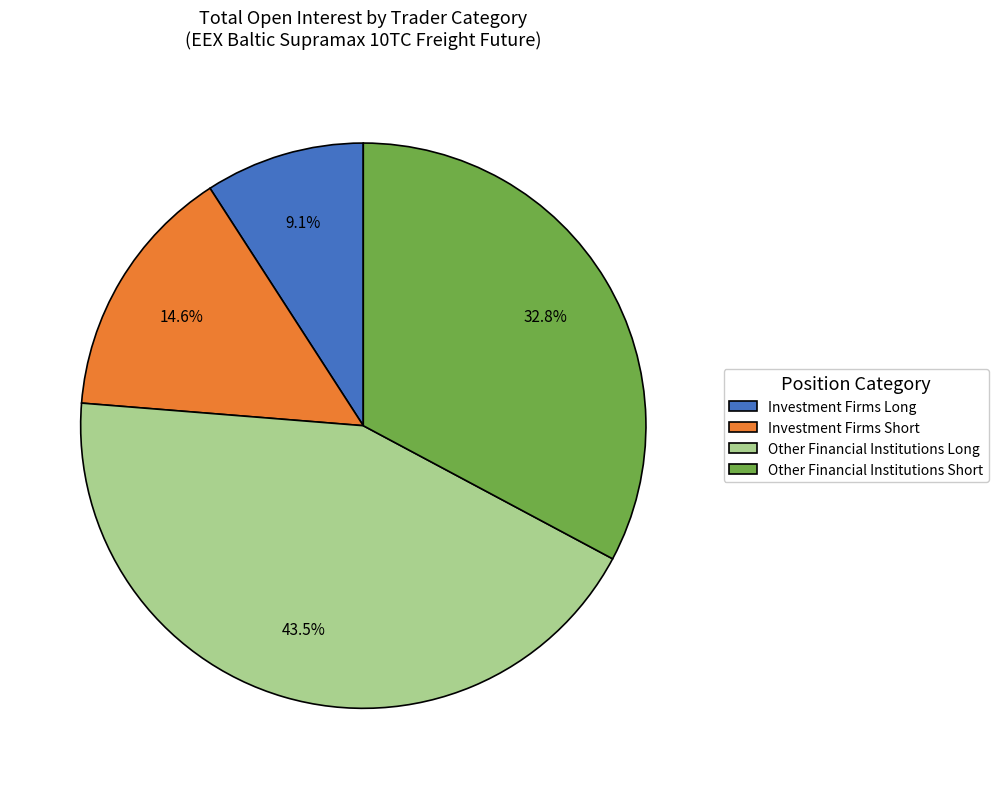

Does Other Financial Institutions Short represent more than half of the total?

No